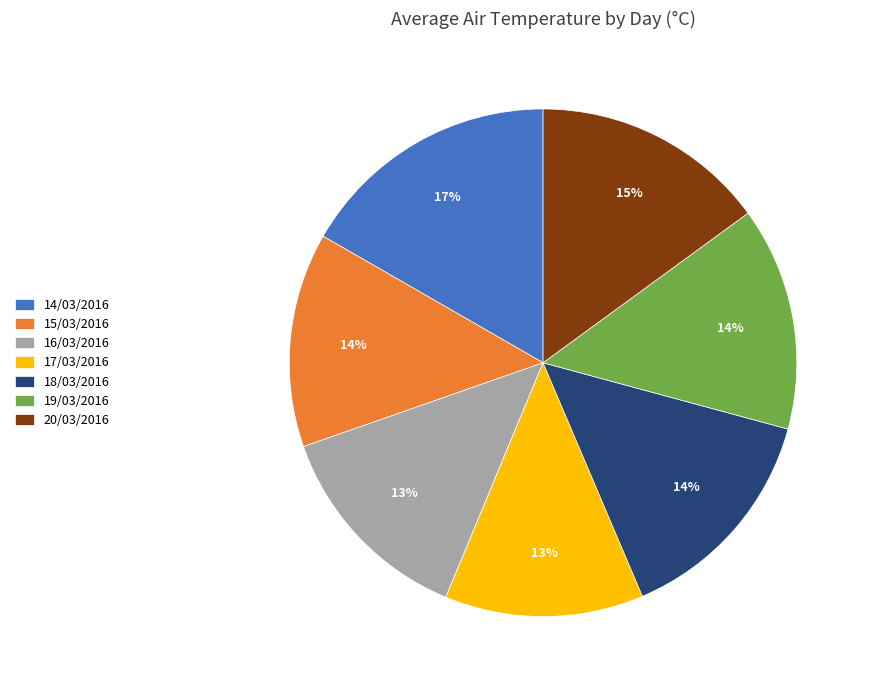

Between 20/03/2016 and 16/03/2016, which is larger?

20/03/2016